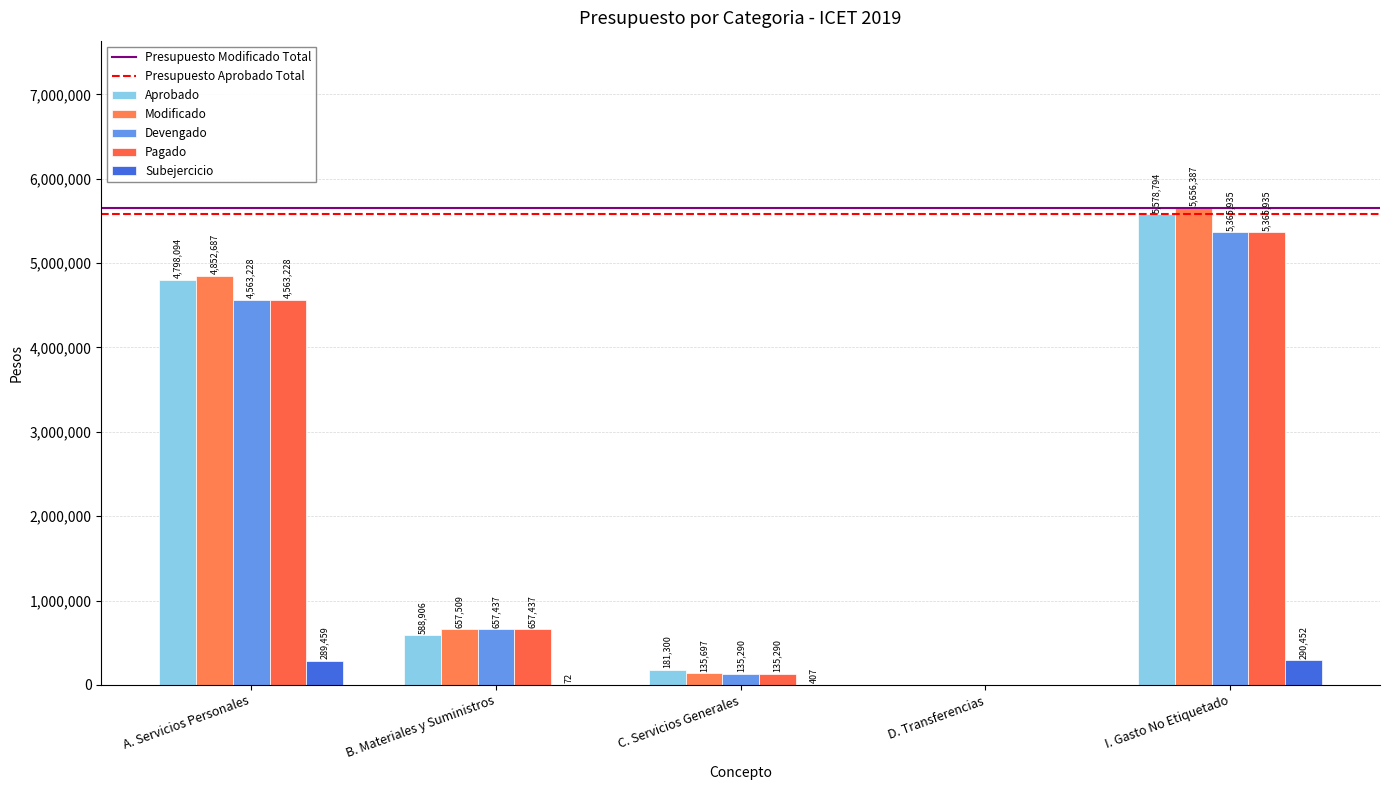

The value of Subejercicio at C. Servicios Generales is 407. True or false?

True